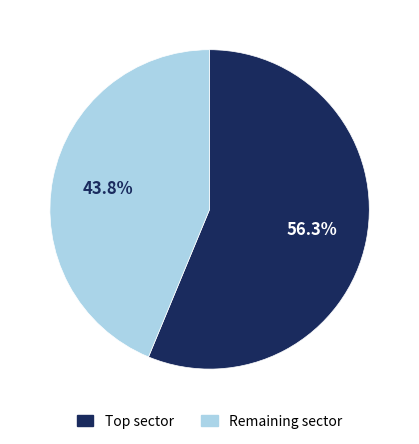

Is there any slice that represents more than half of the pie?

Yes